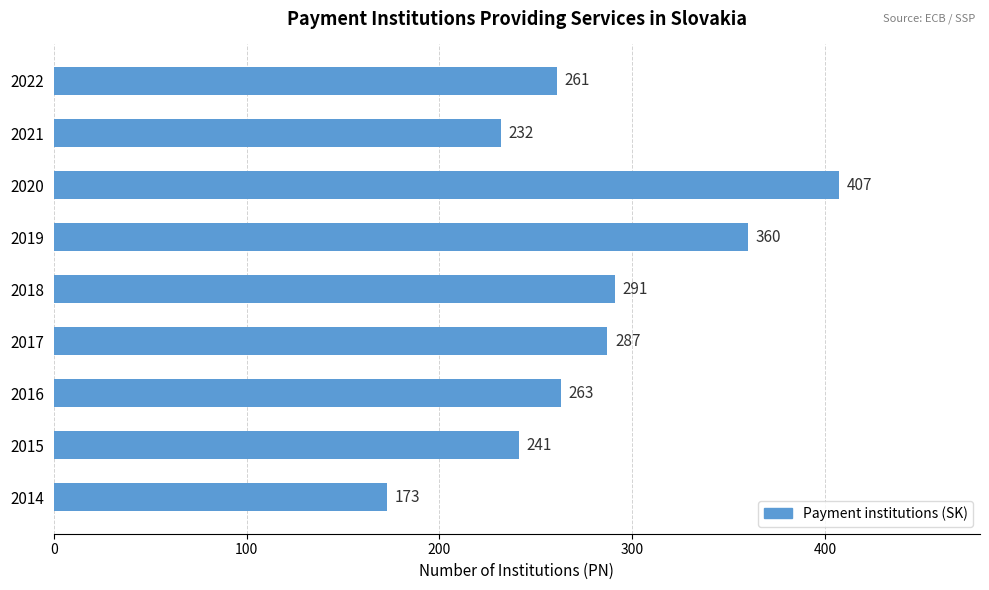

What is the change in value from 2016 to 2017?

+24